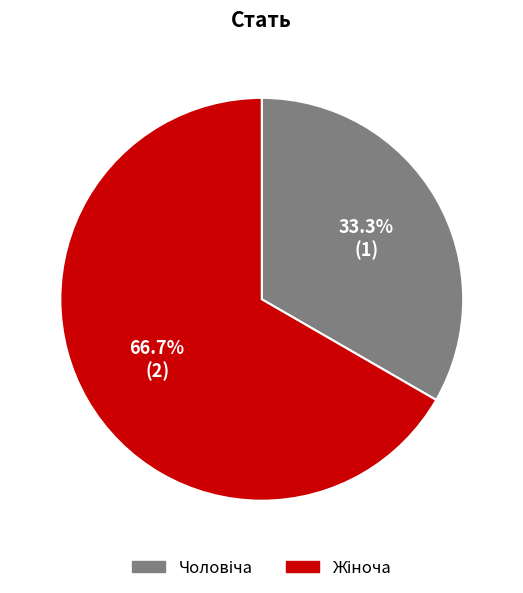

Does any single category account for the majority?

Yes